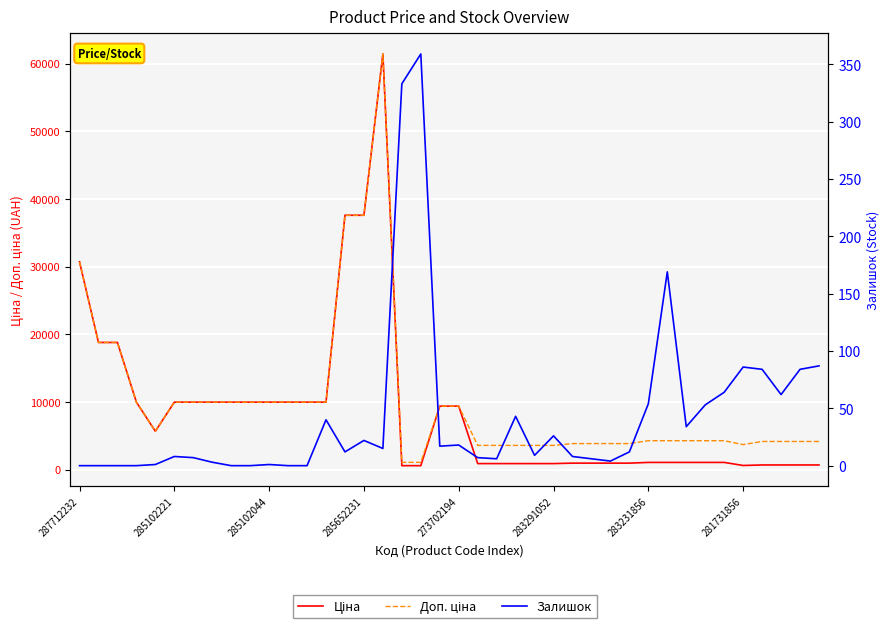

At which category does Залишок reach its first local valley?

14